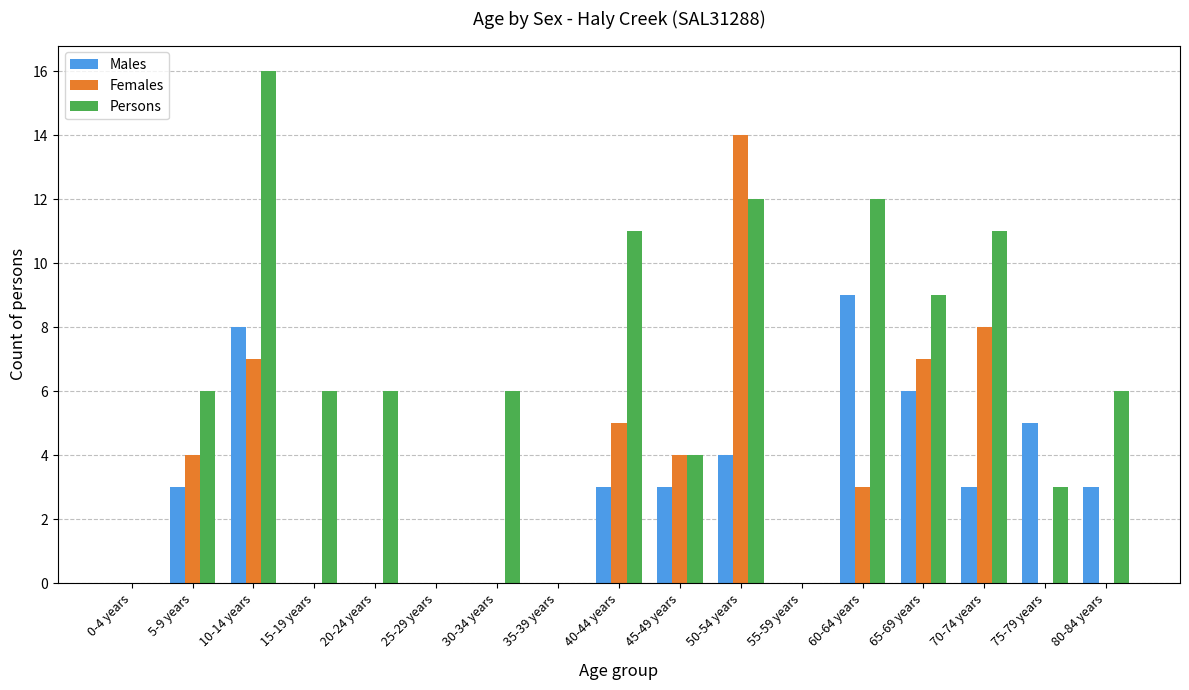

Which label corresponds to the largest value in the chart?

10-14 years